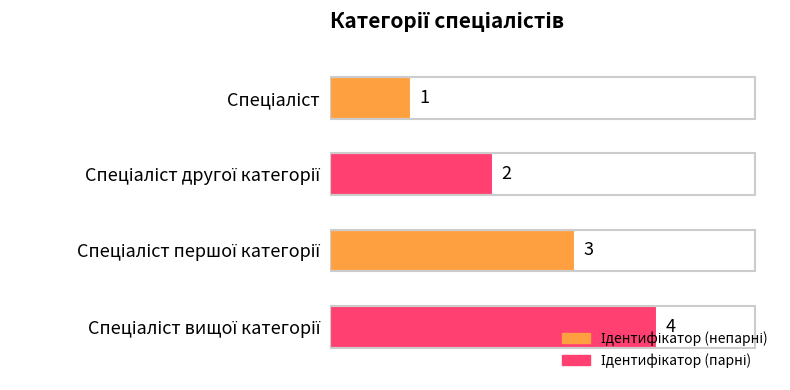

What is the difference between the maximum and minimum values?

3